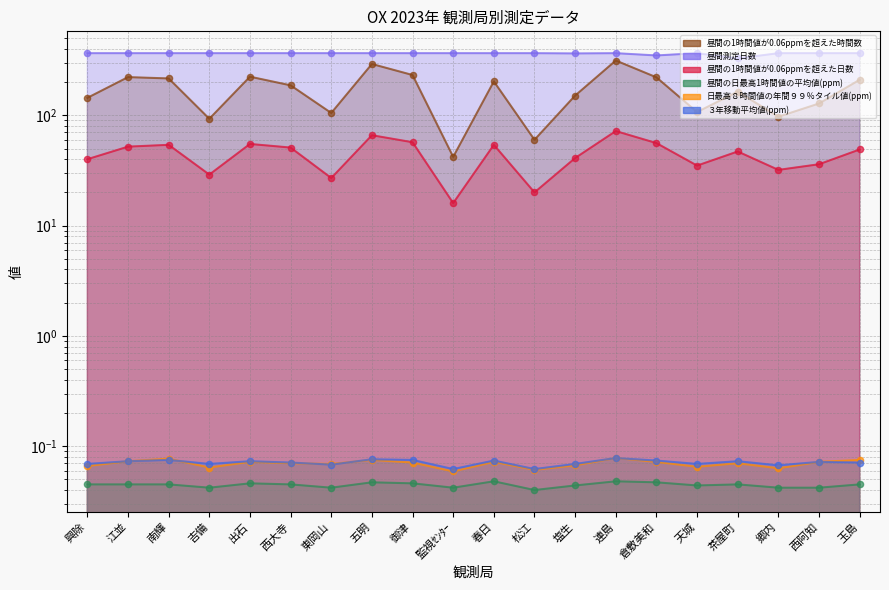

What is the total value across all series at 郷内?

495.2